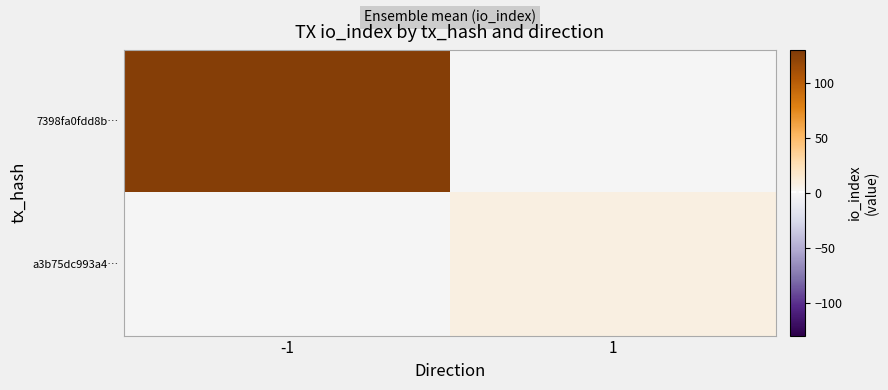

List the series in order of their overall mean, highest first.

7398fa0fdd8b…, a3b75dc993a4…